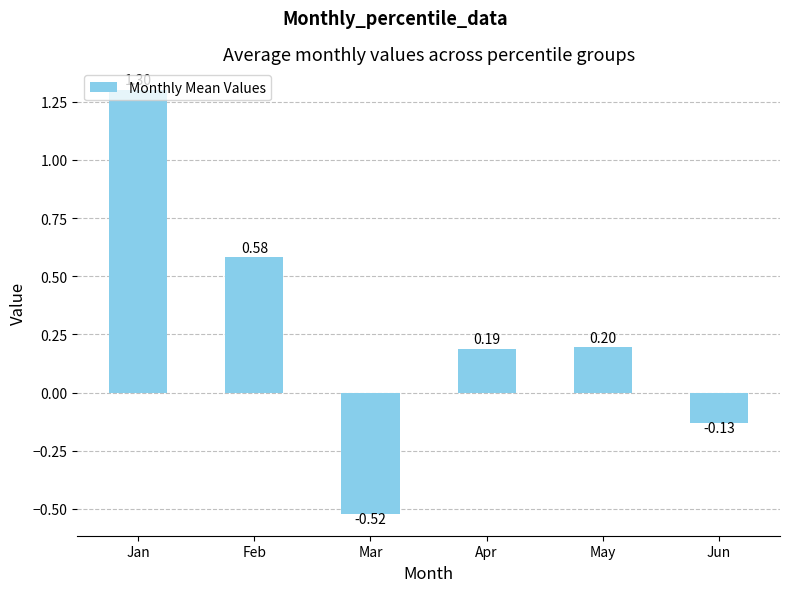

List the labels in order of value, smallest first.

Mar, Jun, Apr, May, Feb, Jan